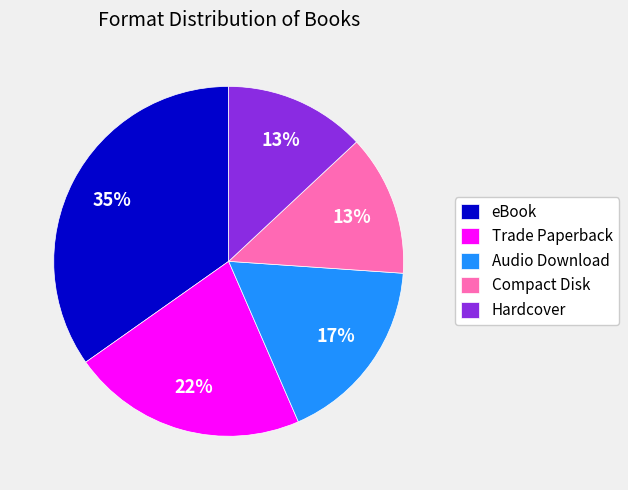

How many slices are in this pie chart?

5